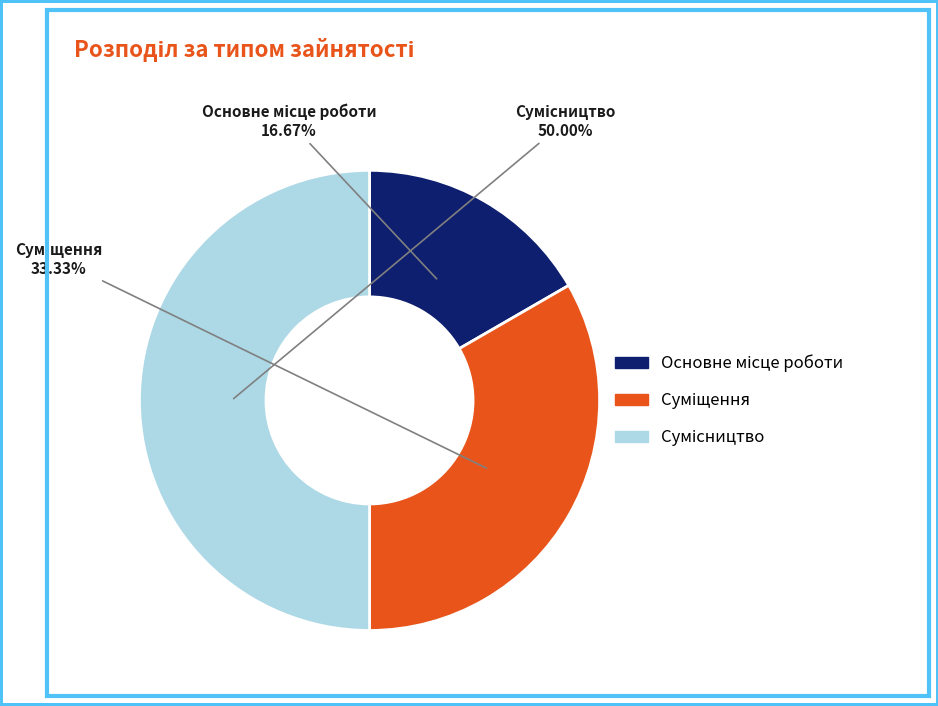

How many slices are in this pie chart?

3